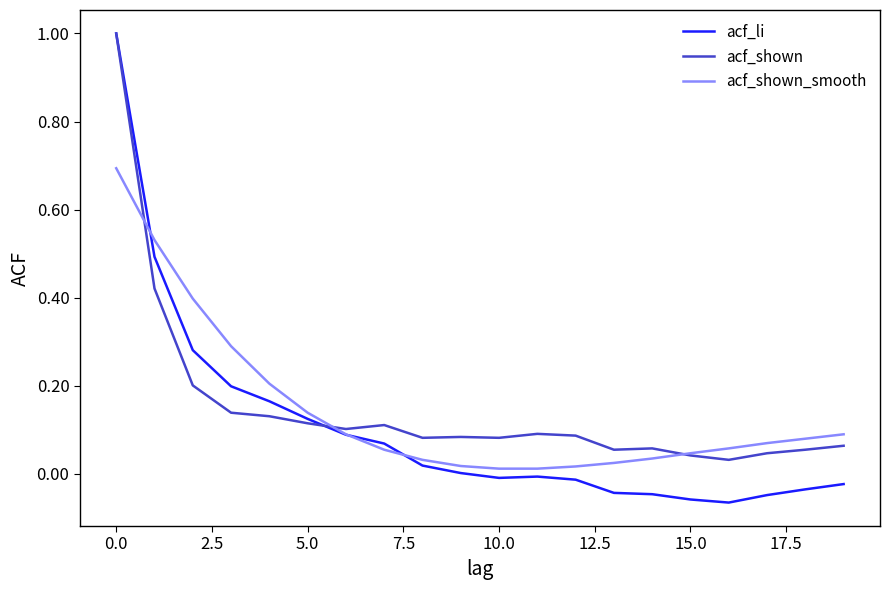

What is the maximum value shown in the chart?

1.0